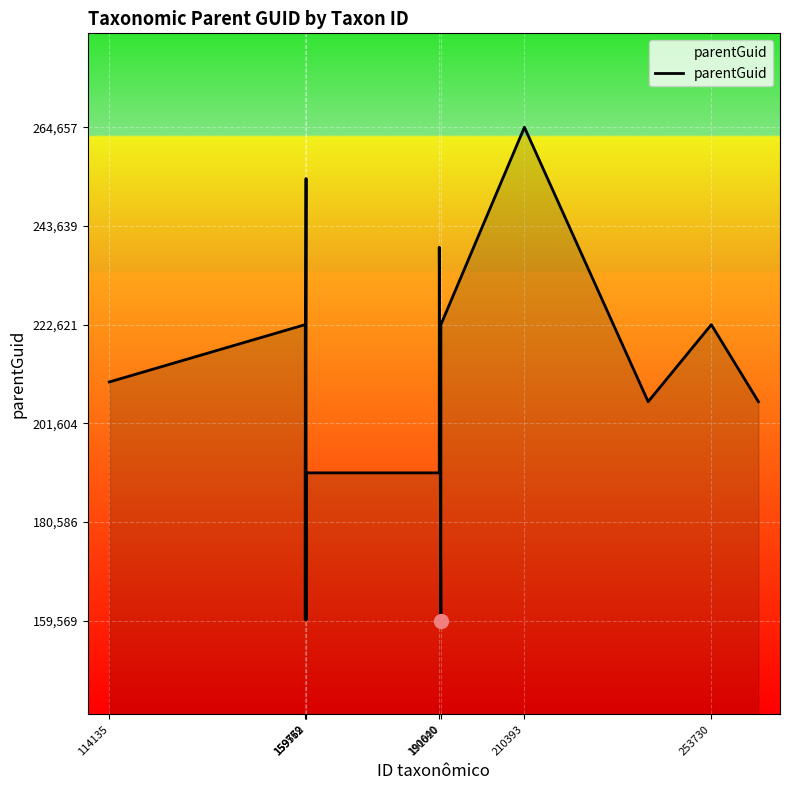

What is the minimum value shown in the chart?

159569